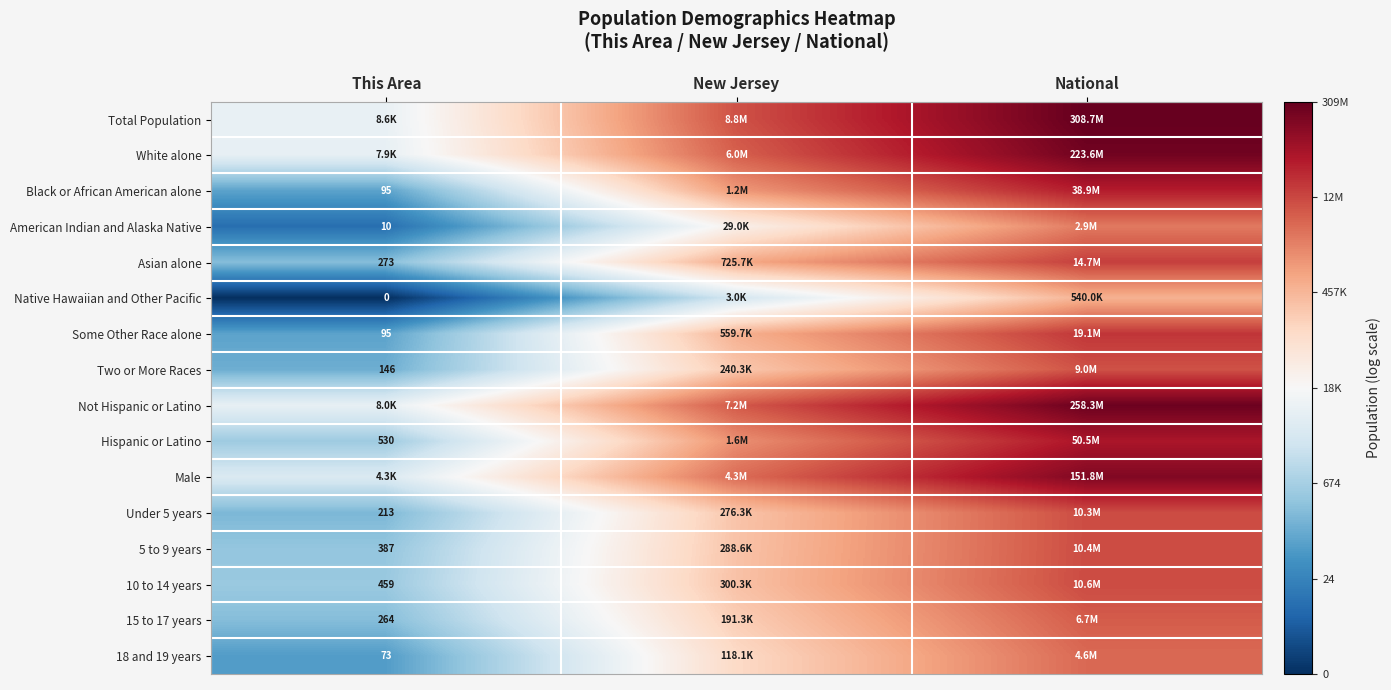

Between New Jersey and This Area, which is larger?

New Jersey